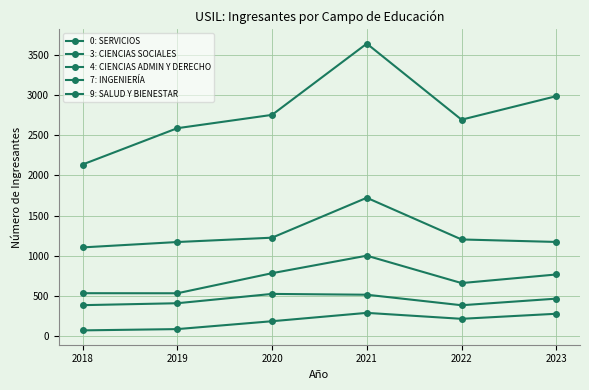

Is this an area chart (filled region under the line)?

No